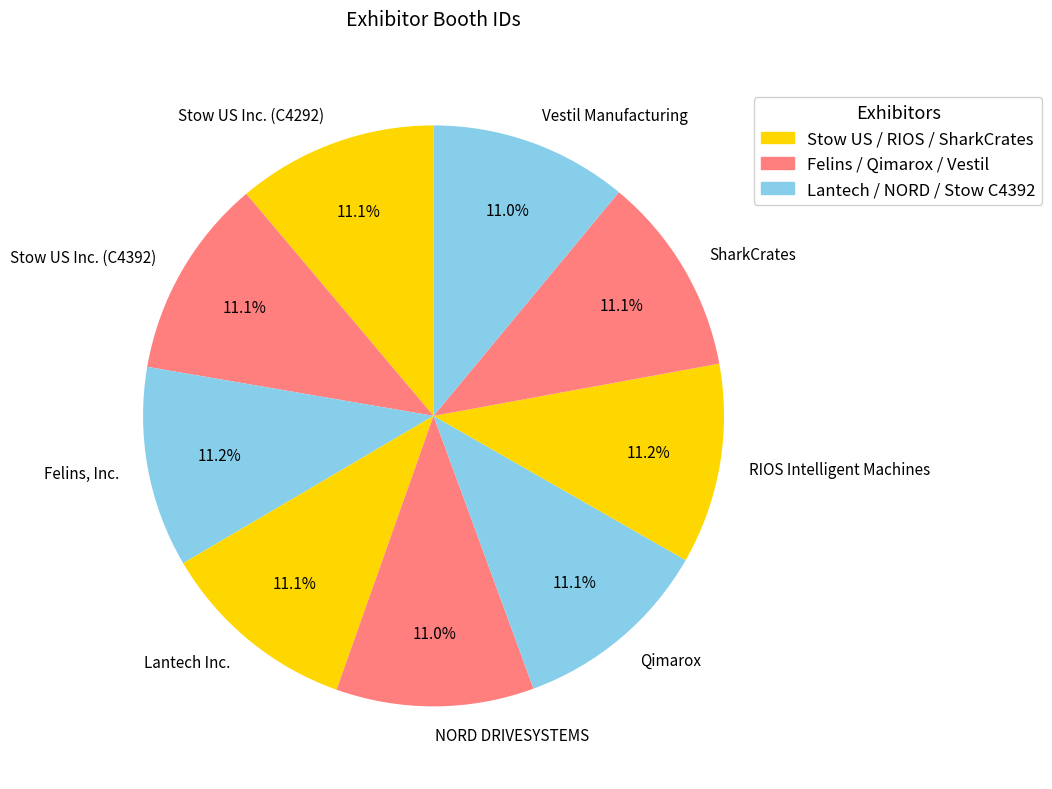

Approximately how many times larger is the value at Lantech Inc. compared to Vestil Manufacturing?

1.0